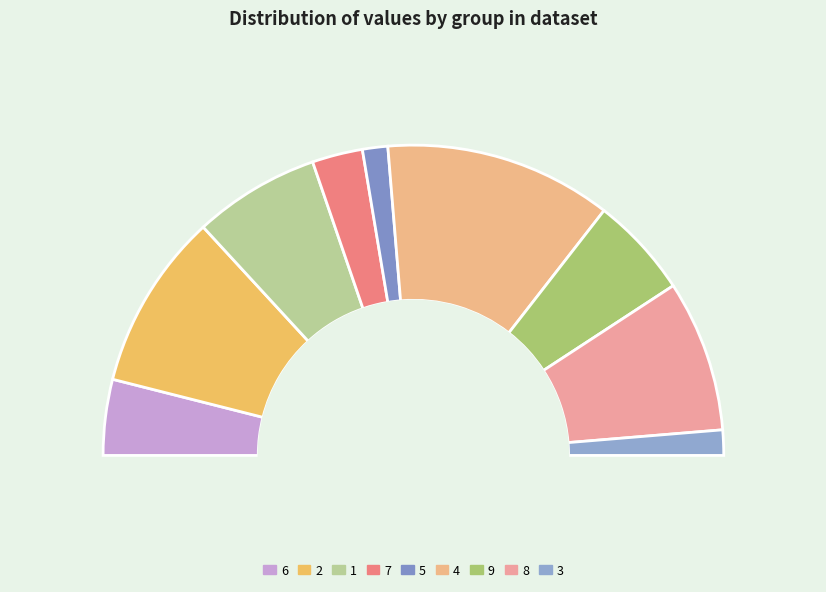

To the nearest percent, what portion does 5 represent?

3%